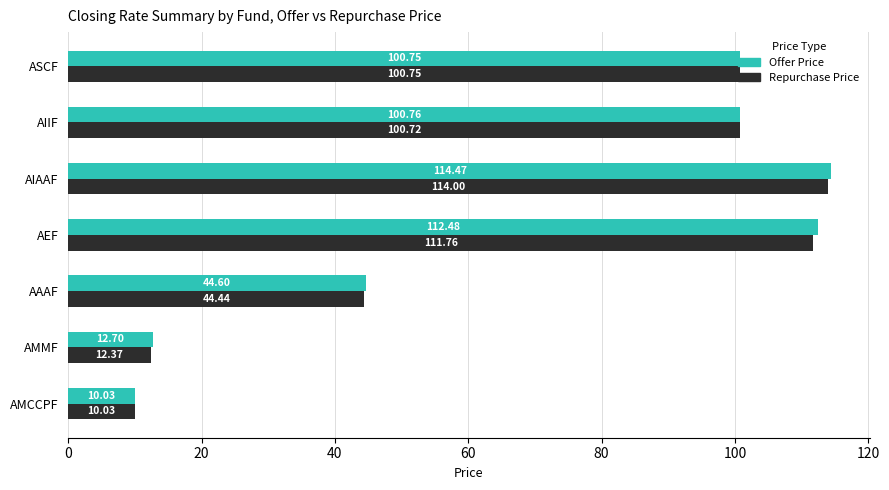

At which category is the sum across all series the highest?

AIAAF